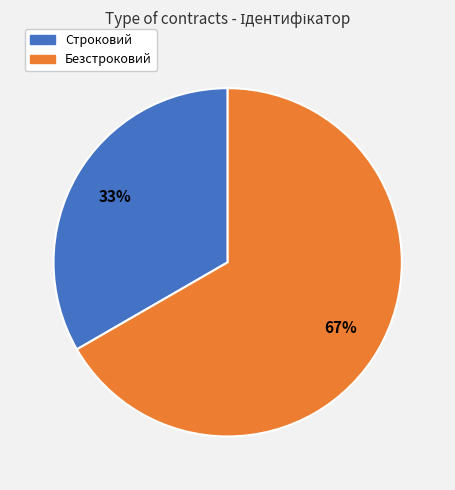

To the nearest percent, what is the combined percentage of Безстроковий and Строковий?

100%